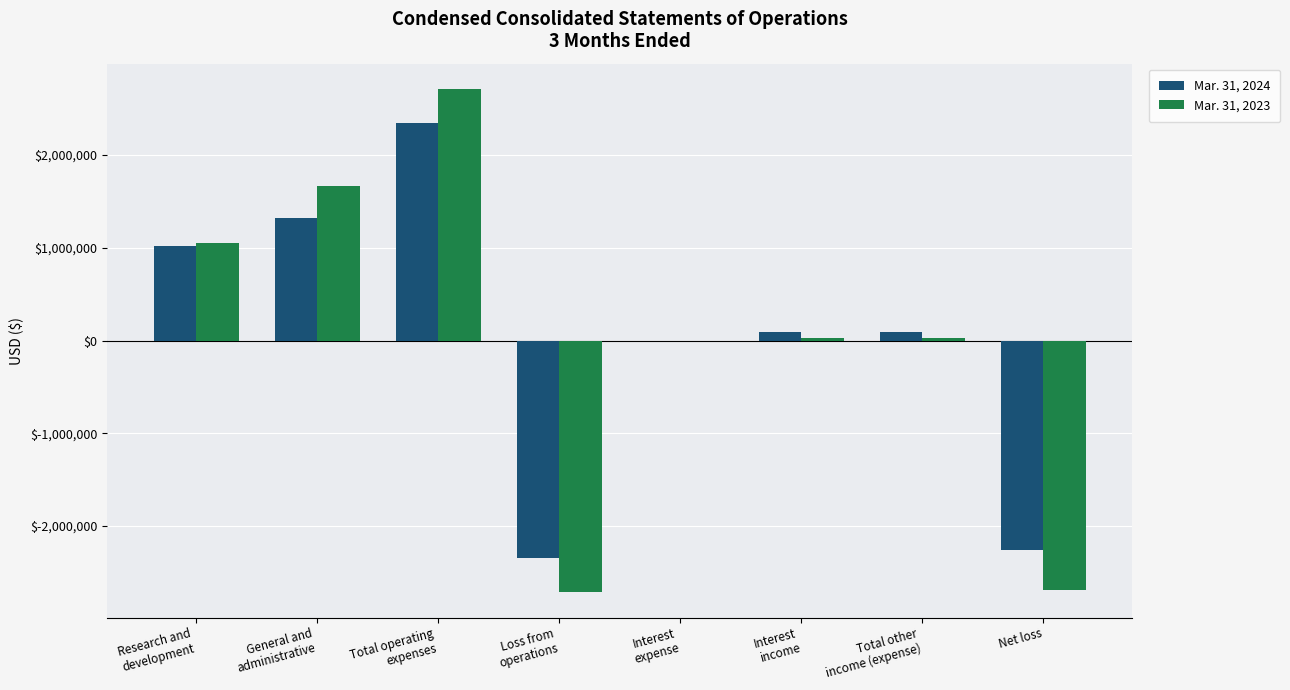

The value of Mar. 31, 2023 at Research and
development is 1047677. True or false?

True